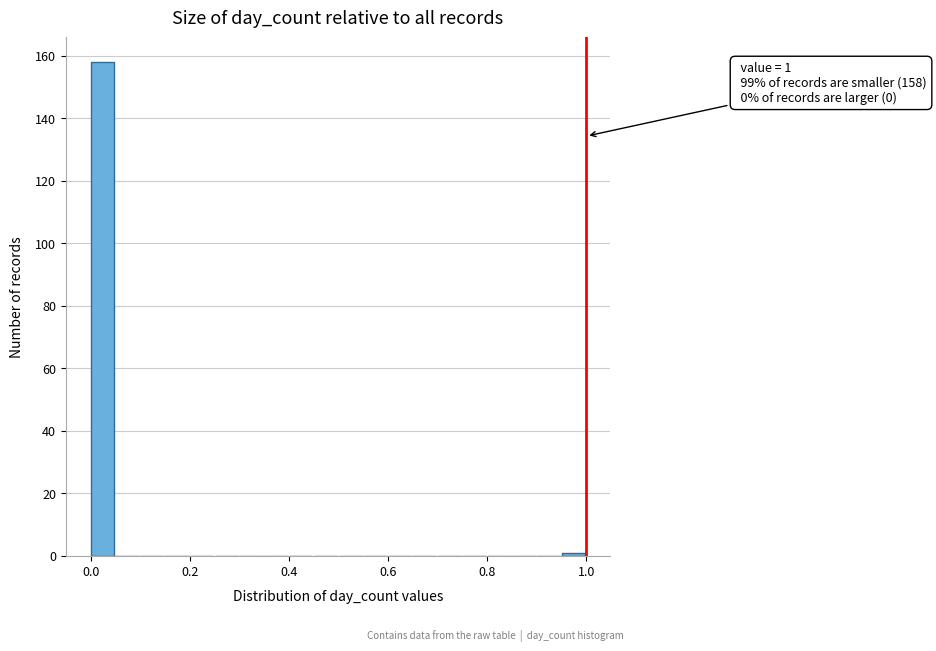

Around what value on the x-axis is the tallest bar? Give the approximate position of its centre, as read against the axis.

0.02